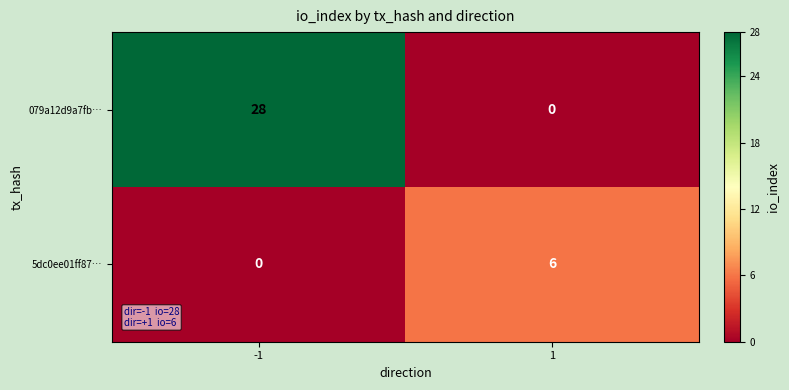

Is the value of 5dc0ee01ff87… at 1 greater than the value of 079a12d9a7fb… at 1?

Yes